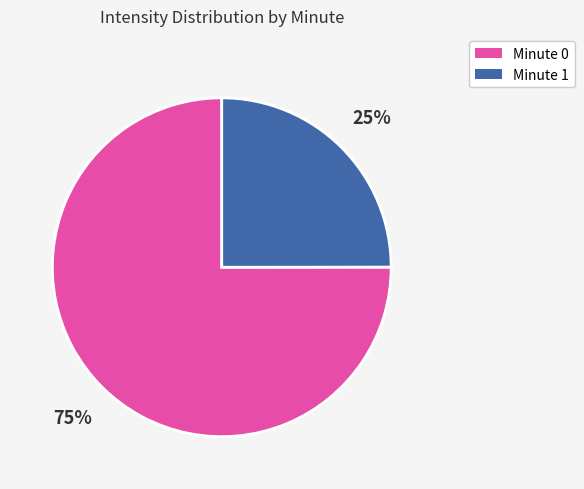

Does any single category account for the majority?

Yes